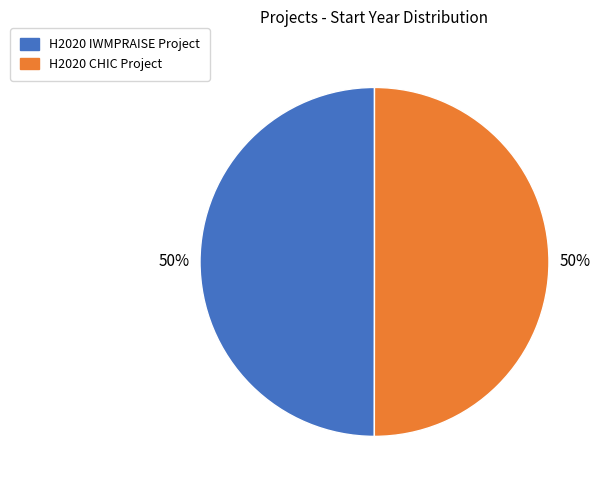

What is the ratio of the value at H2020 IWMPRAISE Project to the value at H2020 CHIC Project?

1.0